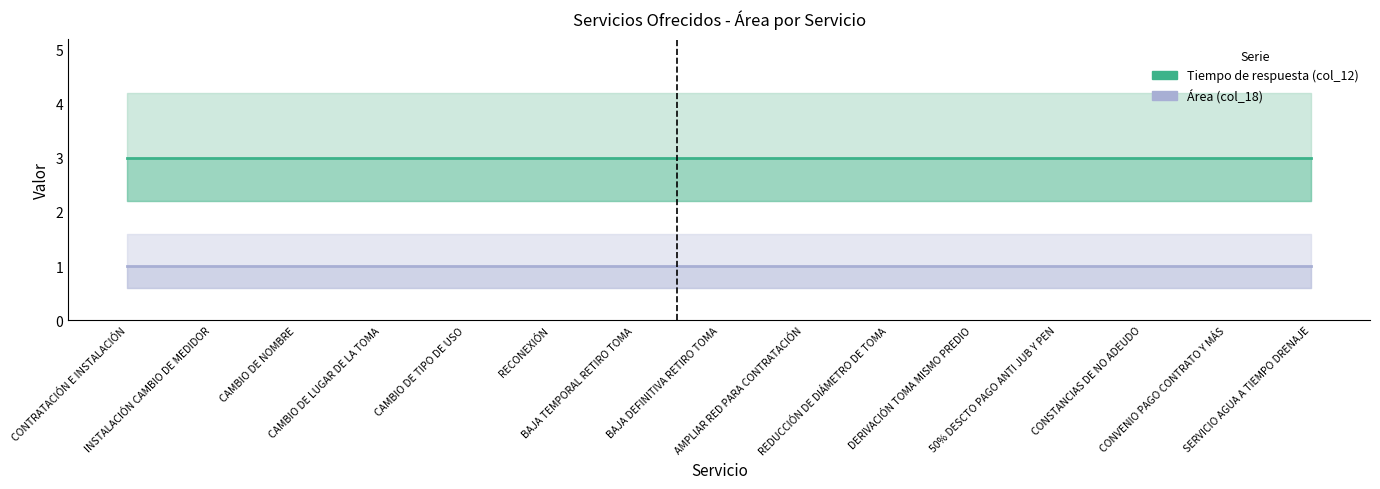

True or false: Área (col_18) and Tiempo de respuesta (col_12) intersect in this chart.

False